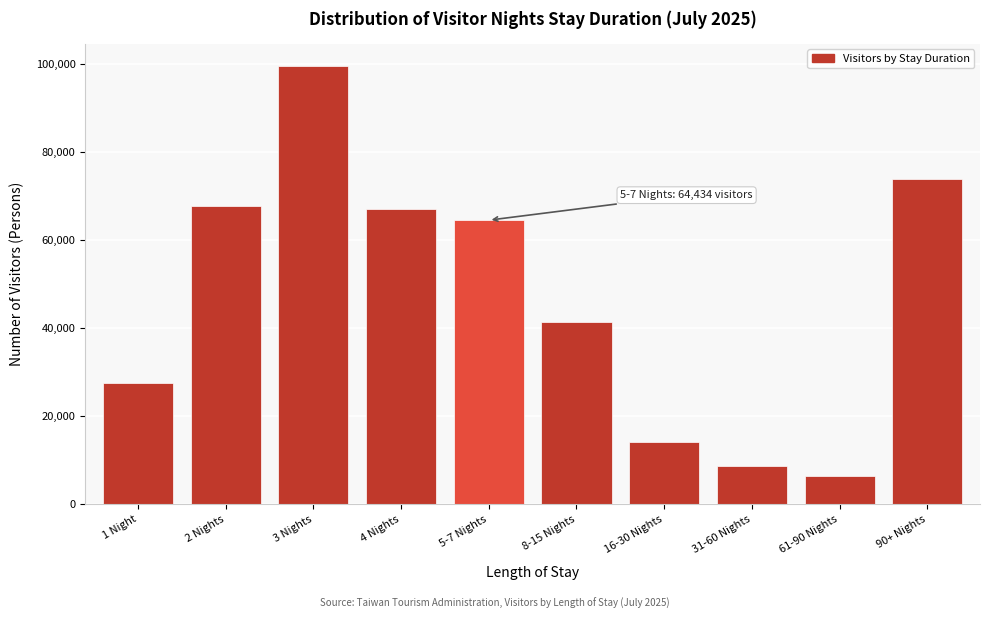

Reading right to left, list all the values displayed in this chart.

73686	6388	8515	14144	41289	64434	66886	99494	67649	27381